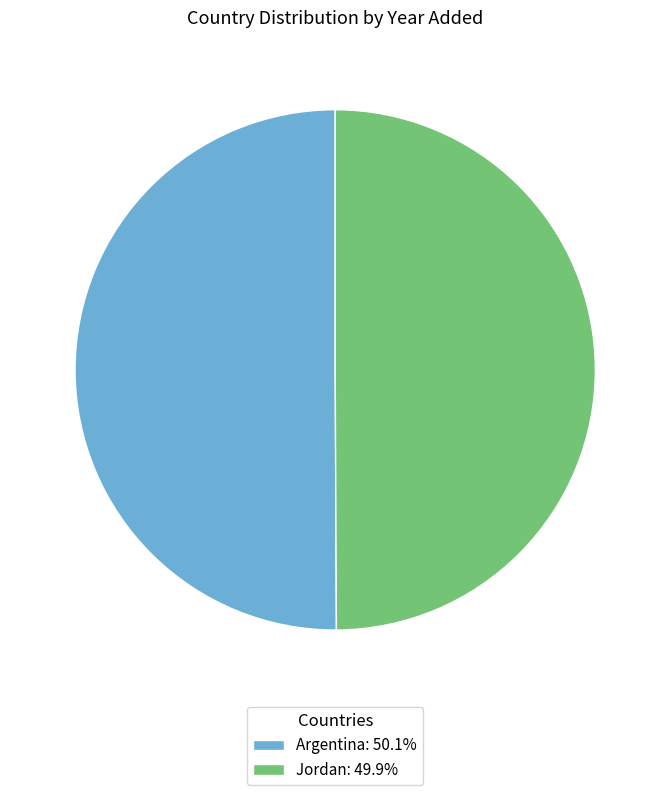

True or false: Jordan accounts for 36% of the total.

False